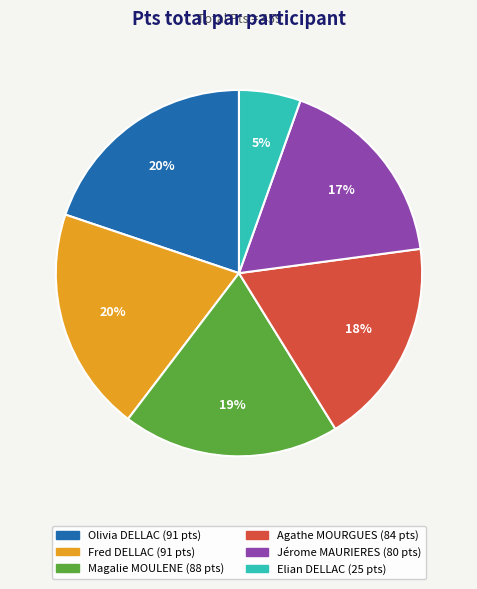

How many slices are in this pie chart?

6